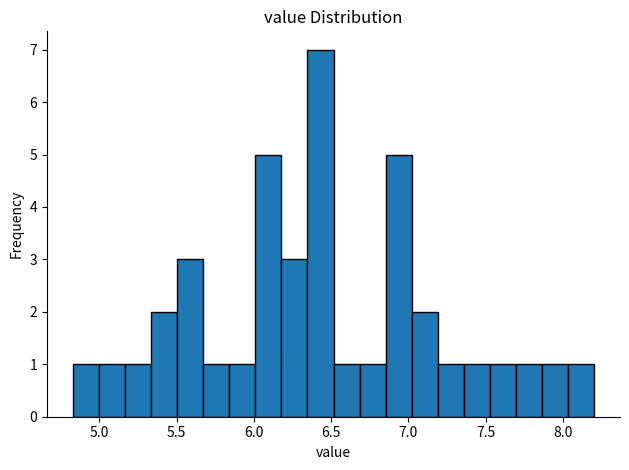

Around what value on the x-axis is the tallest bar? Give the approximate position of its centre, as read against the axis.

6.45